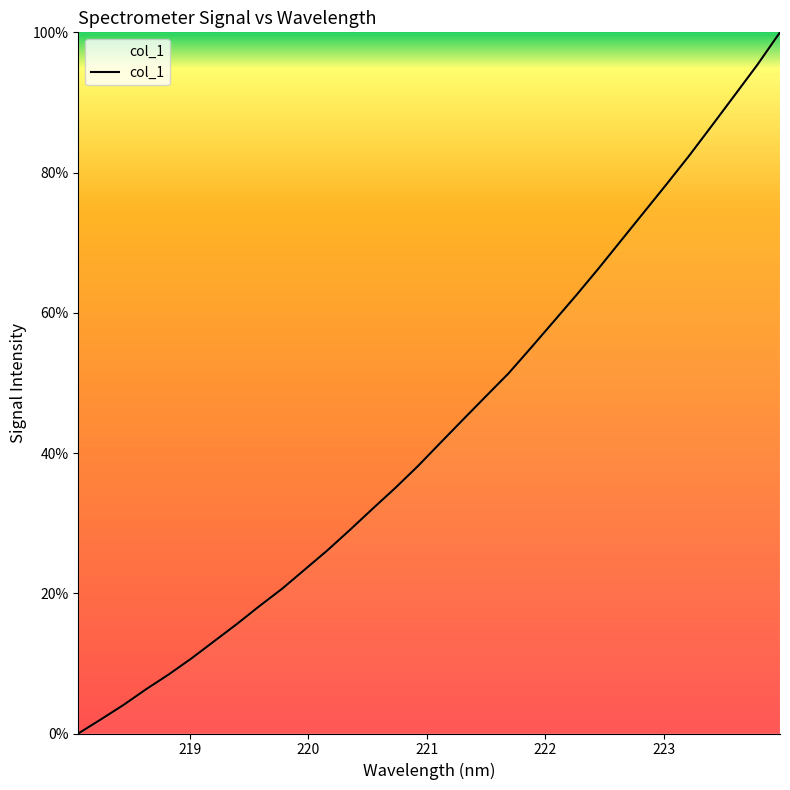

How many values exceed 41?

16